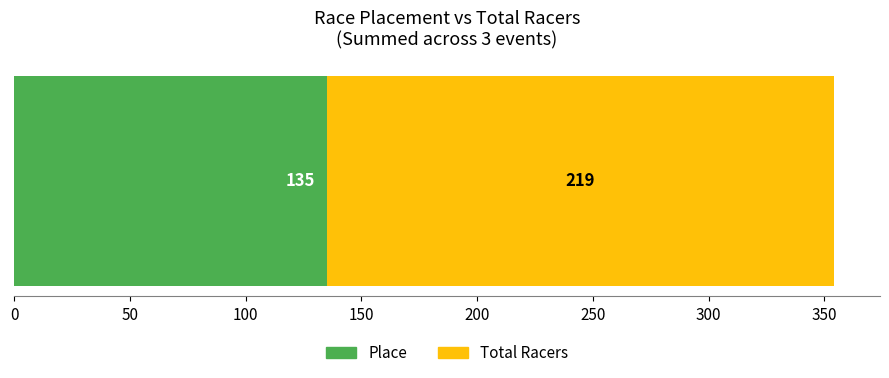

What is the maximum value for Place?

135